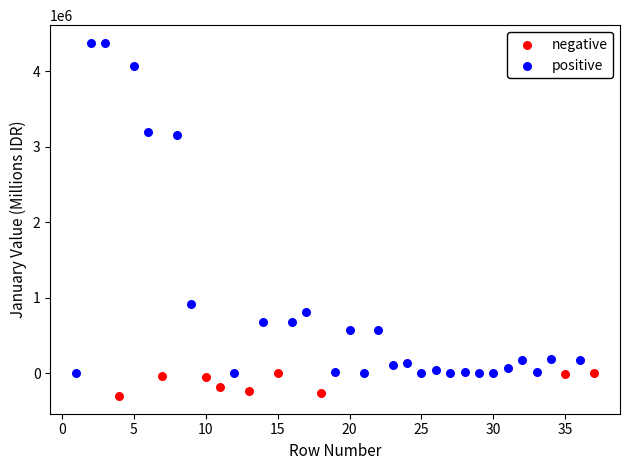

Which series has the widest spread of Y values?

positive